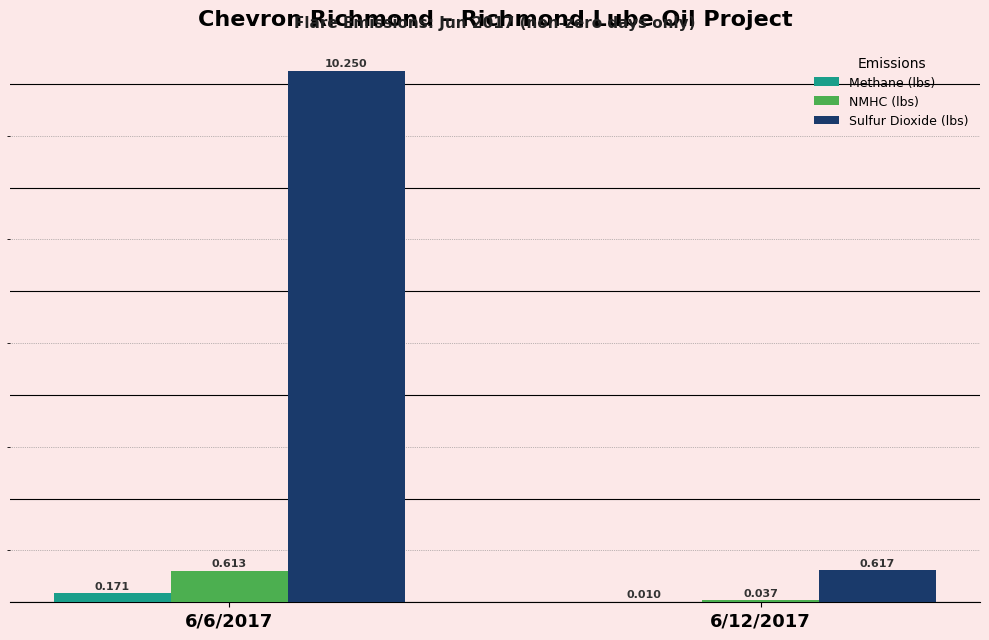

Is the value of NMHC (lbs) at 6/6/2017 greater than the value of Sulfur Dioxide (lbs) at 6/6/2017?

No